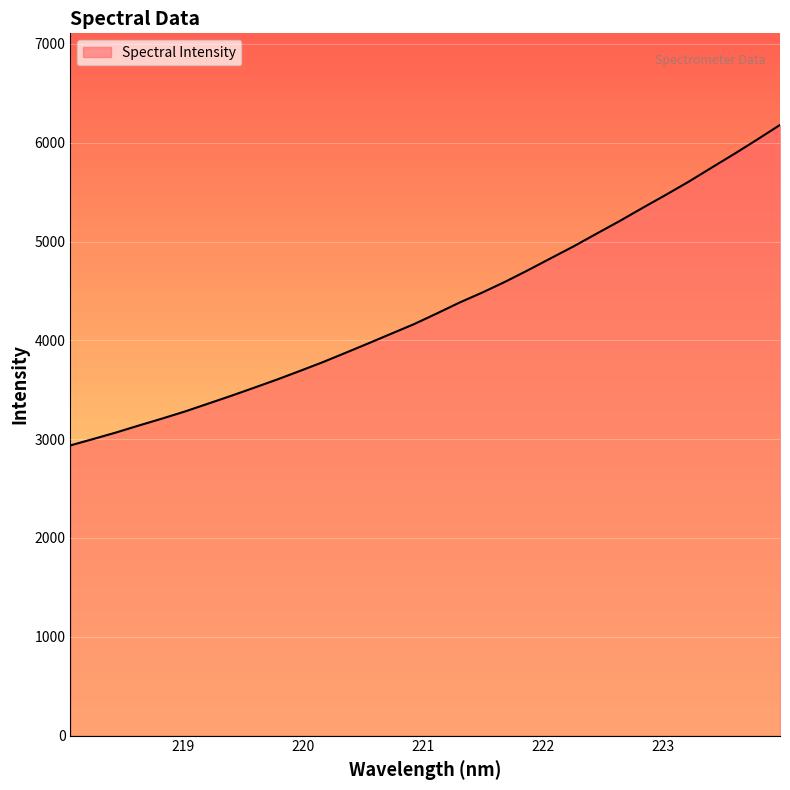

What is the maximum value shown in the chart?

6179.7